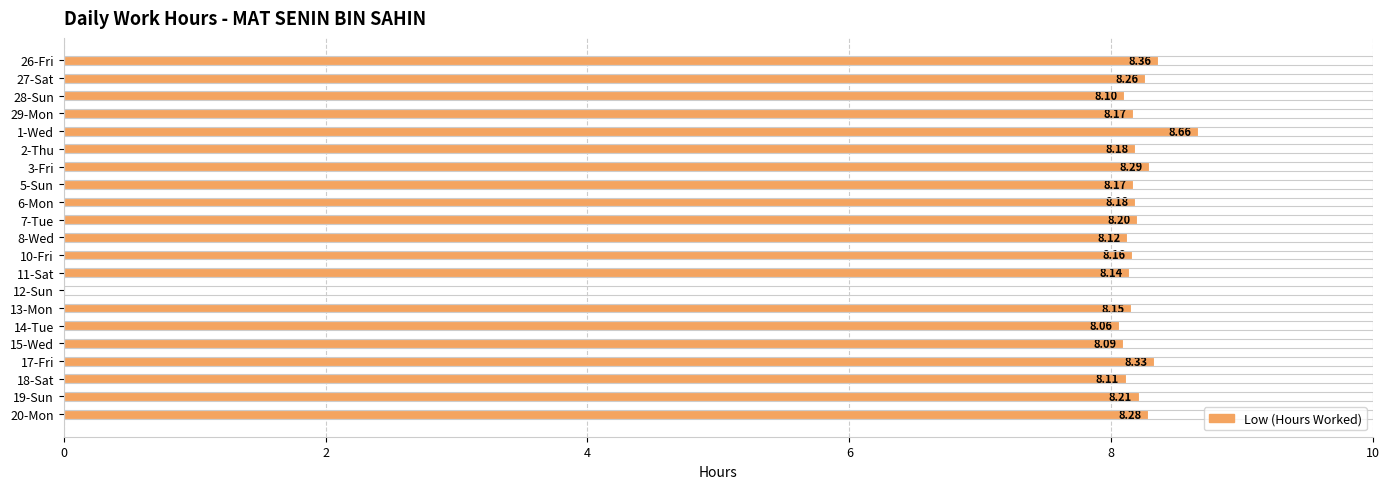

What is the ratio of the value at 13-Mon to the value at 29-Mon?

1.0